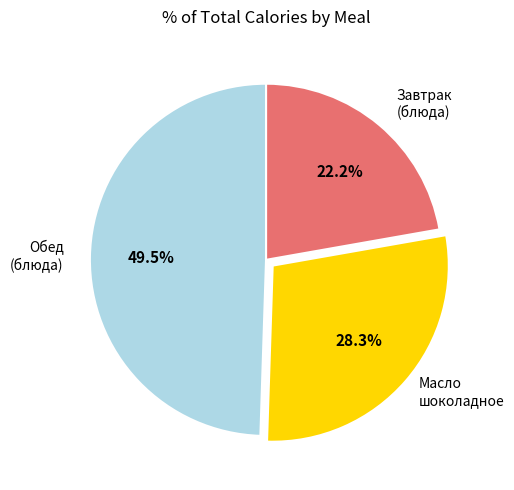

Is there any slice that represents more than half of the pie?

No